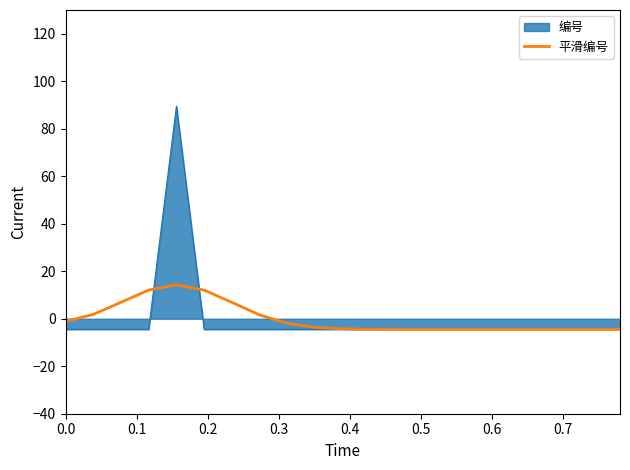

What is the lowest value of the 平滑编号 series?

-4.5